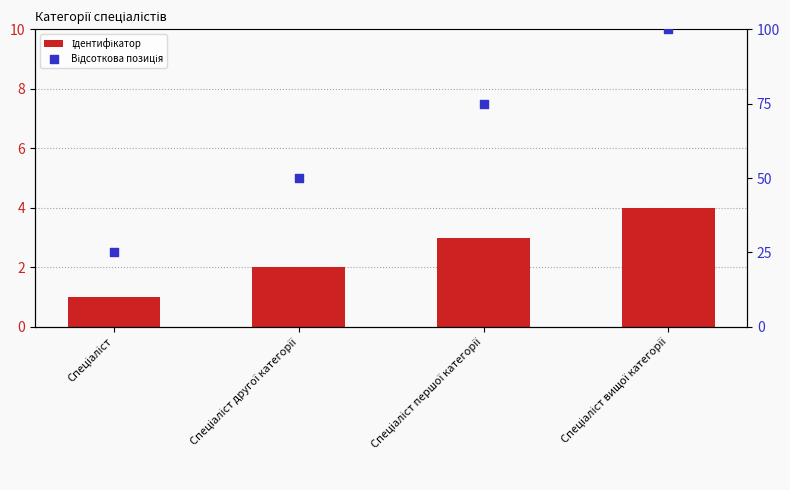

What are all the series names shown in the legend?

Ідентифікатор, Відсоткова позиція